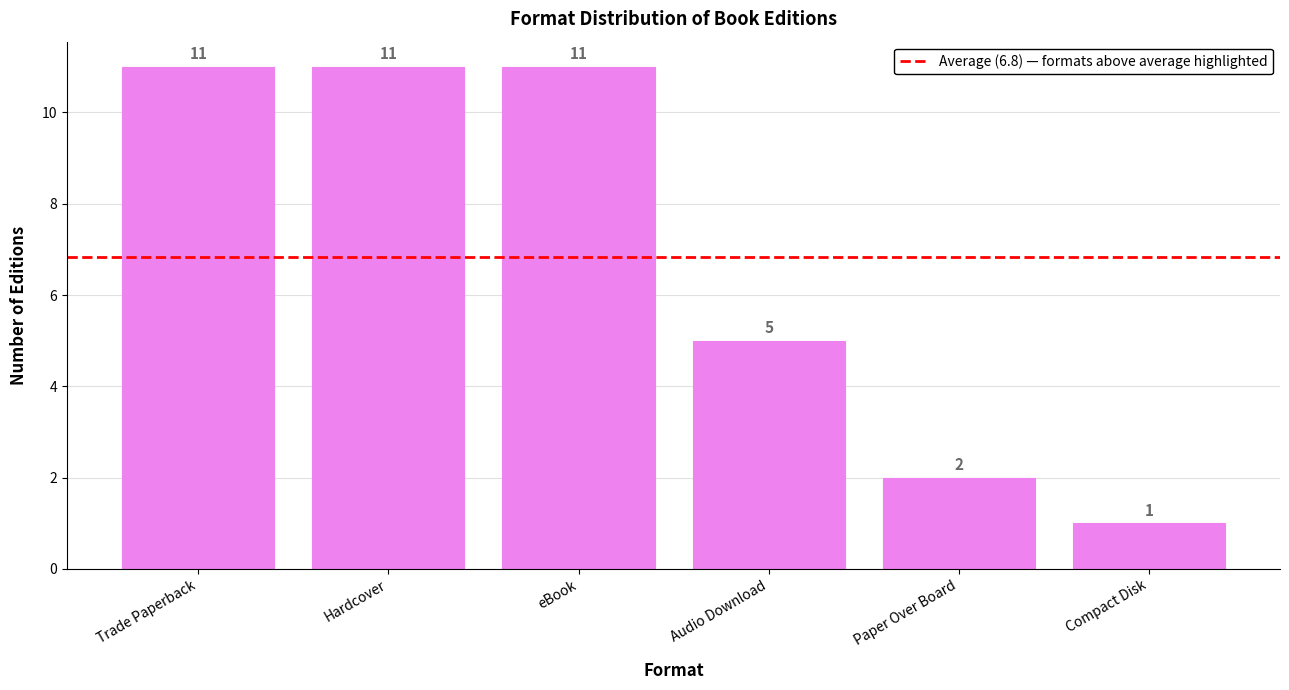

The value at Hardcover is 11. True or false?

True